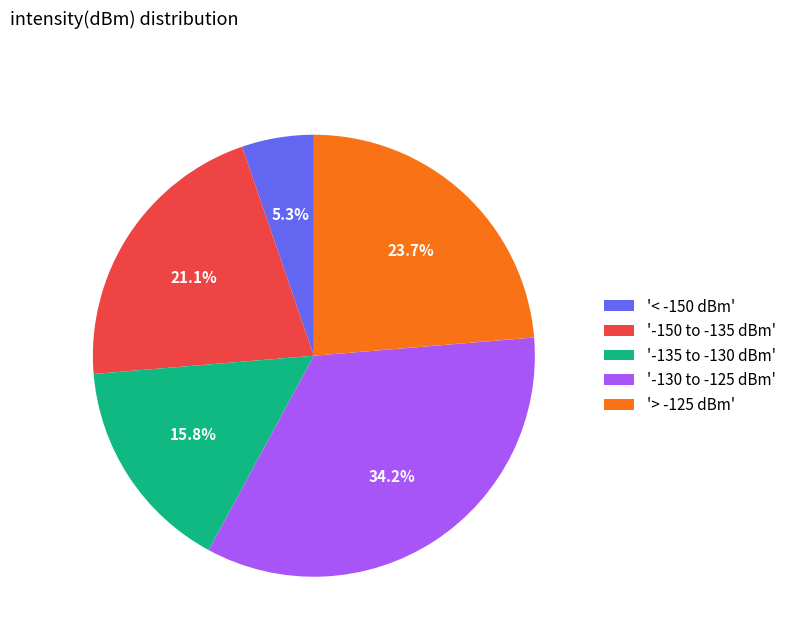

What is the ratio of the value at '-150 to -135 dBm' to the value at '-130 to -125 dBm'?

0.6